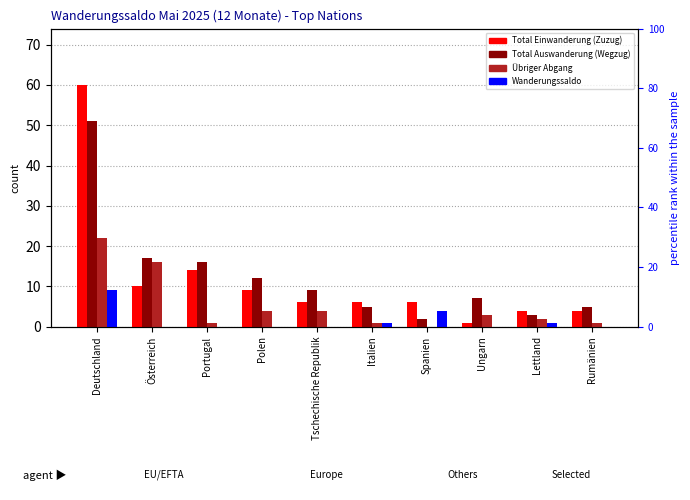

Rank the series by their maximum value, from highest to lowest.

Total Einwanderung (Zuzug), Total Auswanderung (Wegzug), Übriger Abgang, Wanderungssaldo